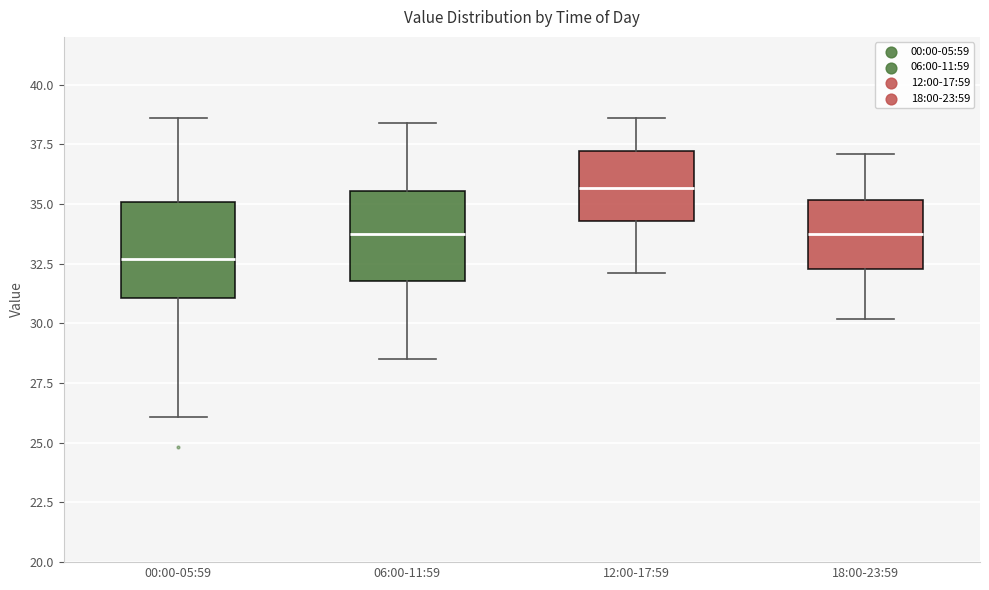

Reading left to right, read every box against the y-axis: the position of its median line, the range the box covers, and the ends of its whiskers. The values are not printed on the chart, so give them approximately, as read against the axis.

00:00-05:59: median 32.5, box 31.0 to 35.0, whiskers 26.0 to 38.5
06:00-11:59: median 34.0, box 32.0 to 35.5, whiskers 28.5 to 38.5
12:00-17:59: median 35.5, box 34.5 to 37.0, whiskers 32.0 to 38.5
18:00-23:59: median 34.0, box 32.5 to 35.0, whiskers 30.0 to 37.0